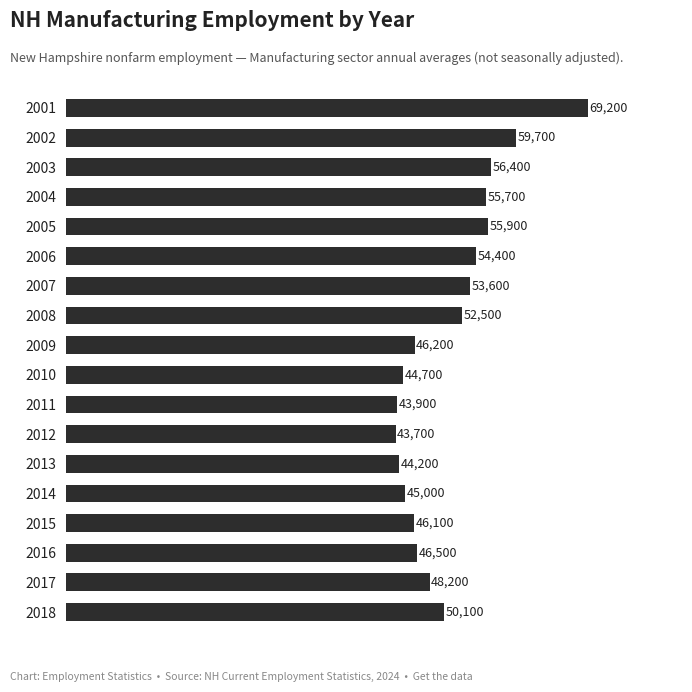

What is the average value?

50889